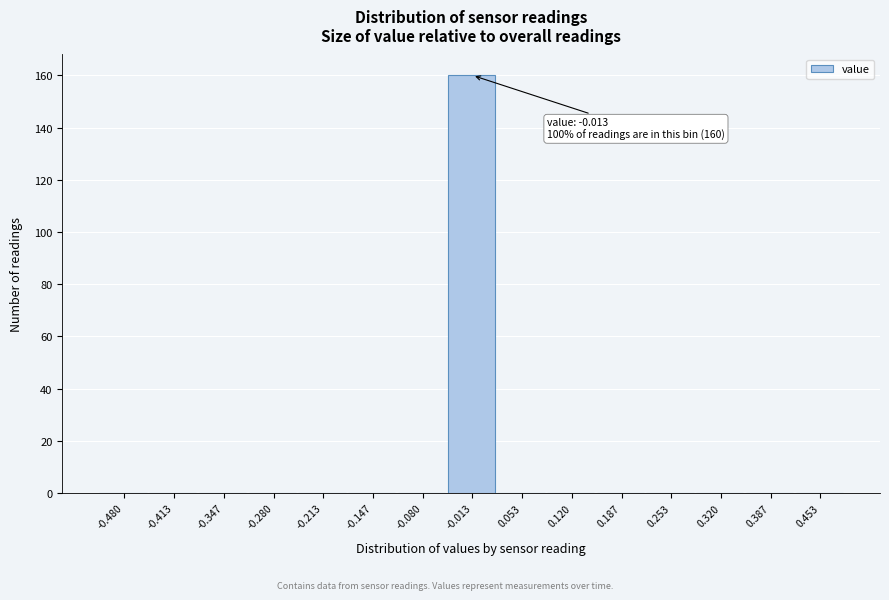

Reading right to left, transcribe all the data shown in this chart.

0.453=0	0.387=0	0.320=0	0.253=0	0.187=0	0.120=0	0.053=0	-0.013=160	-0.080=0	-0.147=0	-0.213=0	-0.280=0	-0.347=0	-0.413=0	-0.480=0